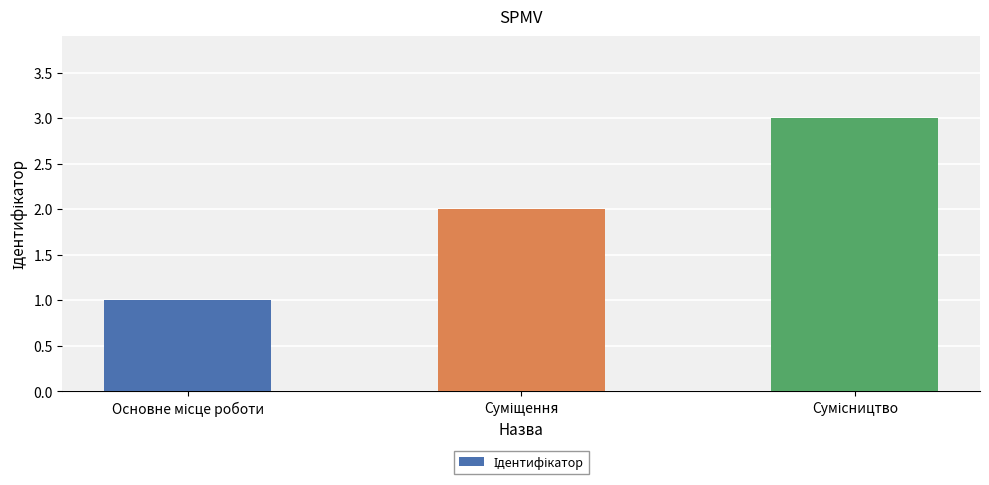

What is the maximum value shown in the chart?

3